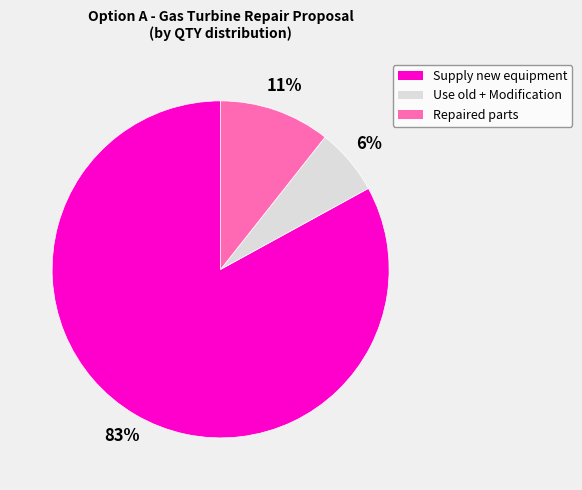

Which category has the smallest portion of the pie?

Use old + Modification